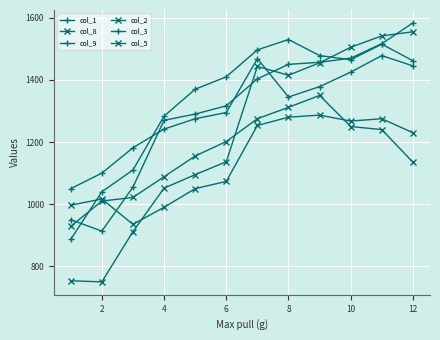

After their last crossing, which series has the higher values: col_1 or col_3?

col_3